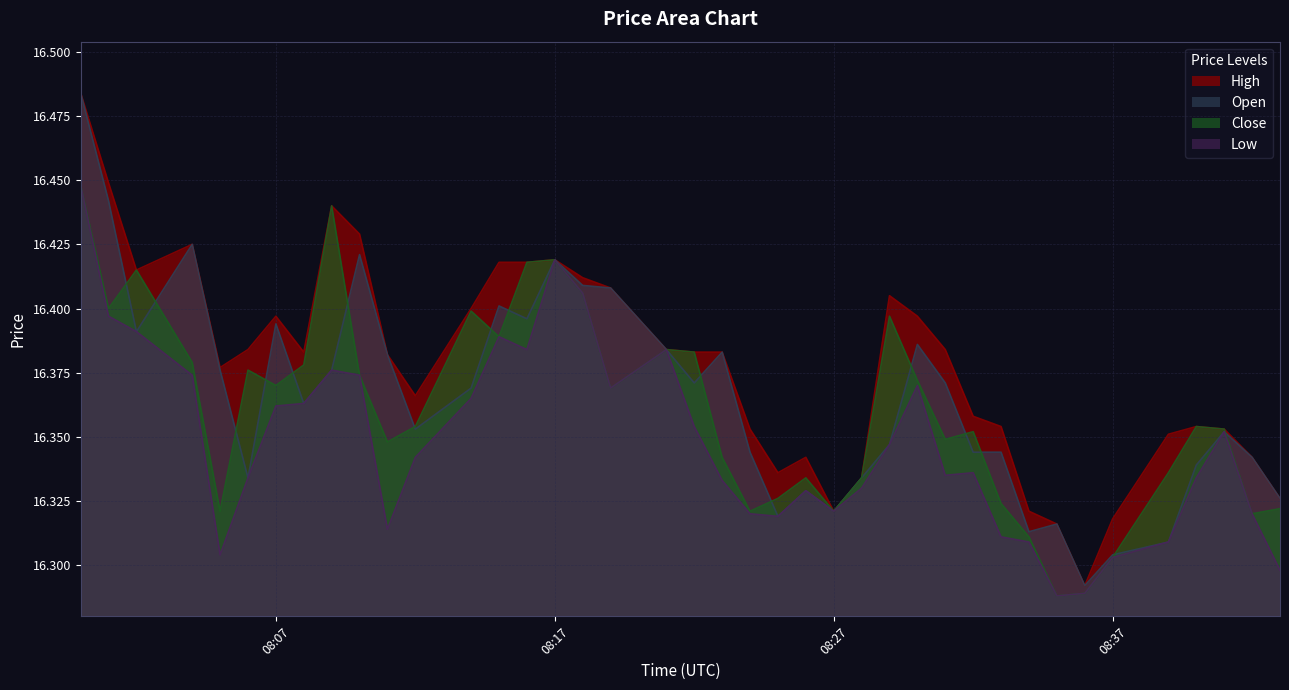

List the series in order of their peak value, lowest first.

close, low, high, open